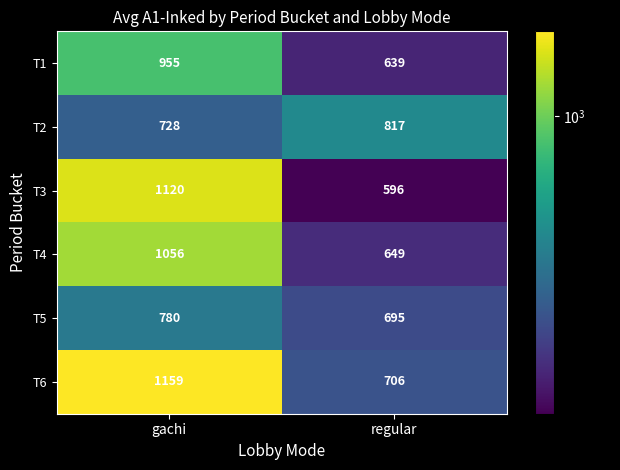

What is the difference between the highest and lowest values at gachi?

431